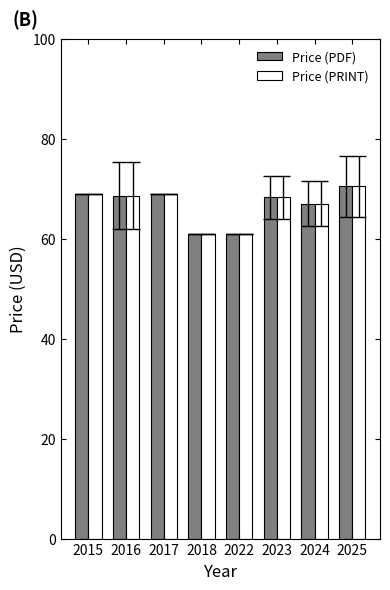

What is the maximum value shown in the chart?

70.5